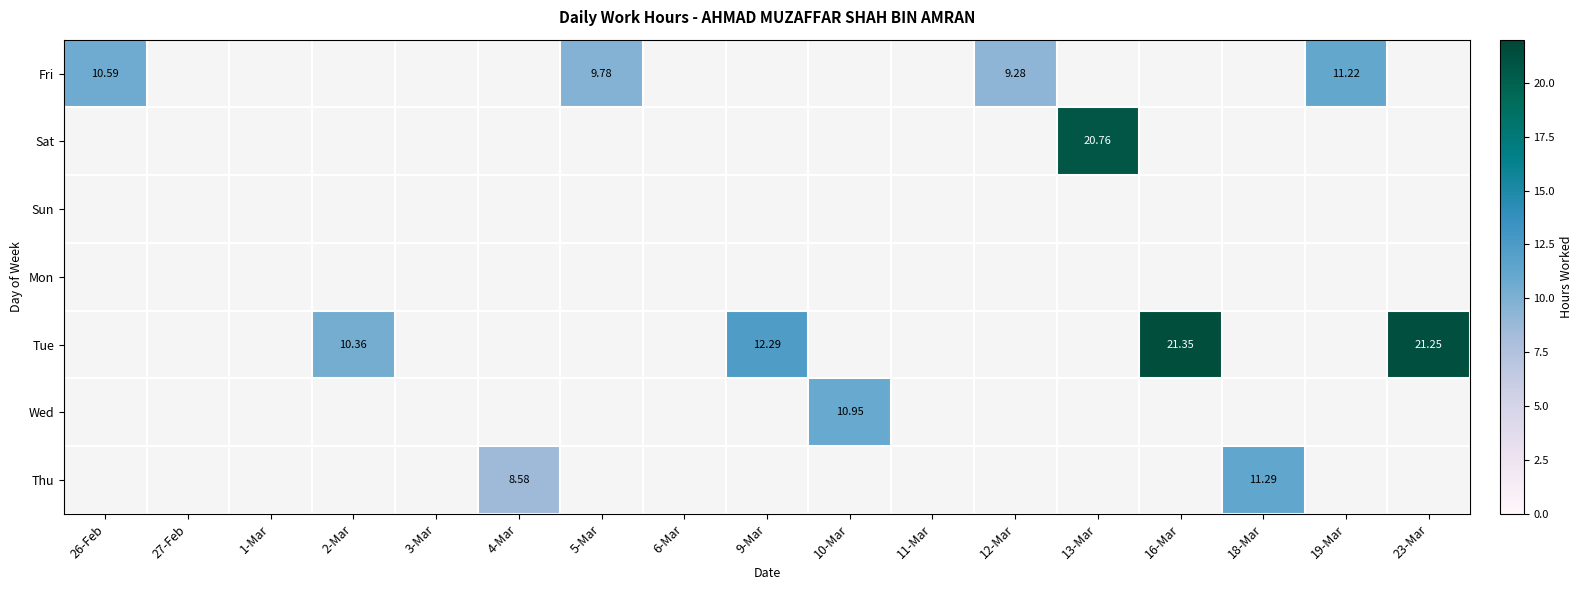

Which series has the largest range (max minus min)?

Tue